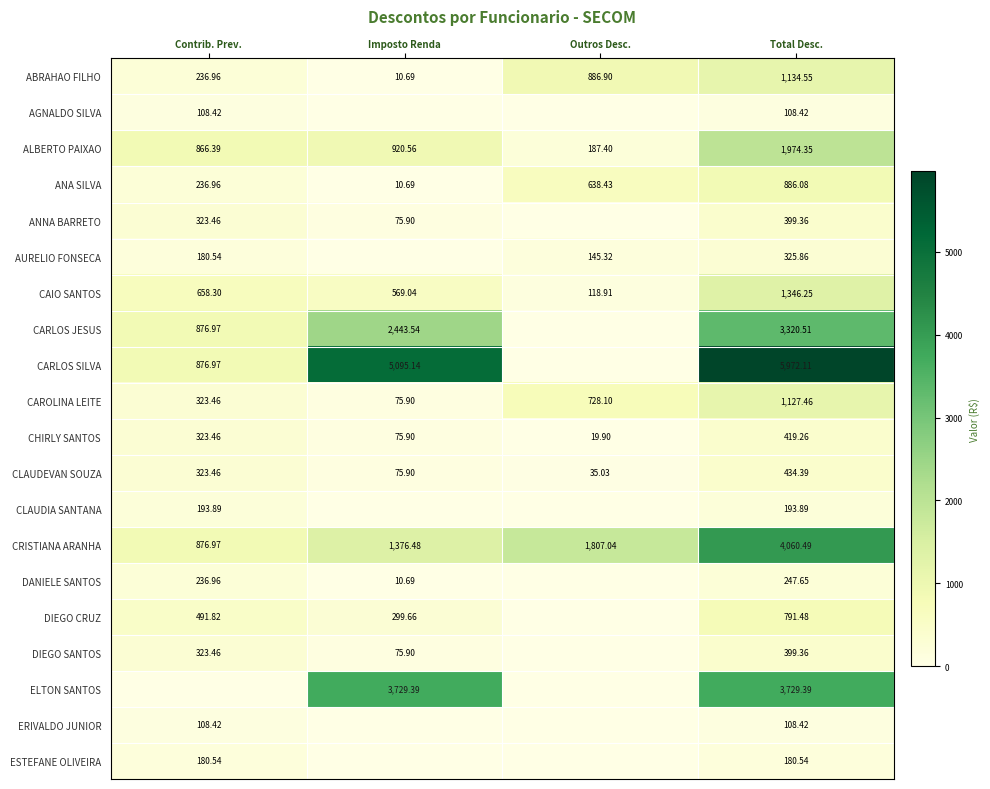

Which category has the lowest value in the CHIRLY SANTOS series?

Outros Desc.